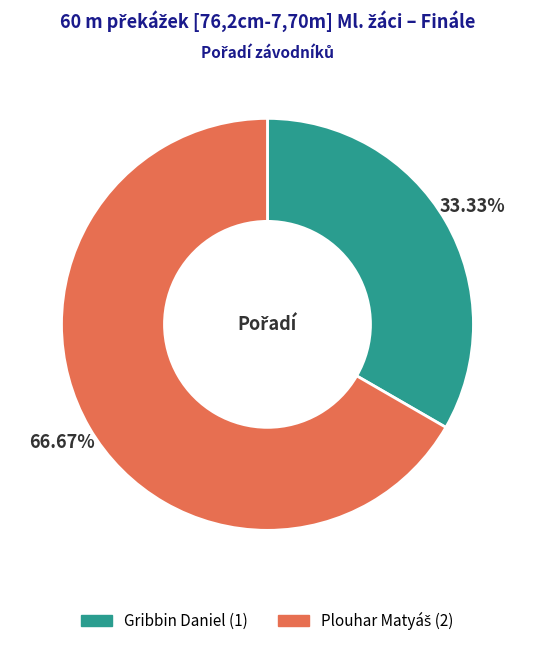

What is the smallest slice in the pie chart?

Gribbin Daniel